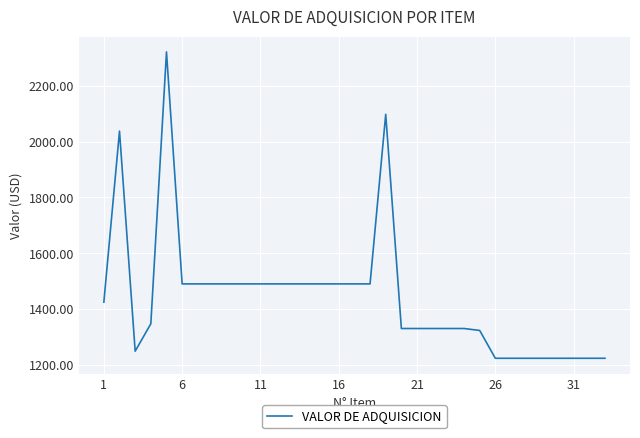

What is the minimum value shown in the chart?

1223.2